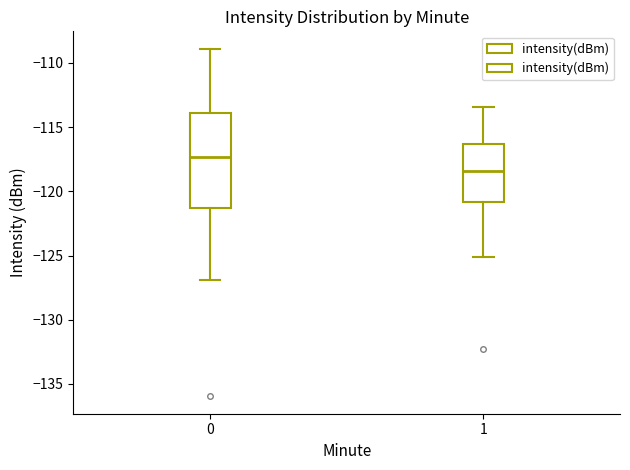

Reading left to right, transcribe this box plot: for each box, give where its median line is, the range the box spans, and where its two whiskers end, as read against the y-axis. The values are not printed on the chart, so give them approximately, as read against the axis.

0: median -117.5, box -121.5 to -114.0, whiskers -127.0 to -109.0
1: median -118.5, box -121.0 to -116.5, whiskers -125.0 to -113.5